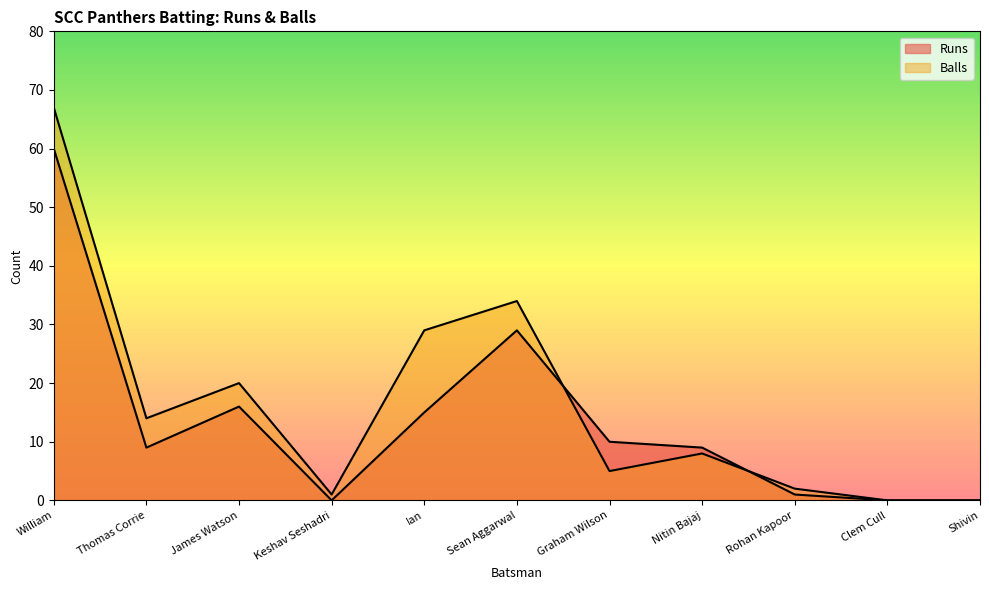

In Balls, how many points are higher than both neighbors (excluding endpoints)?

3